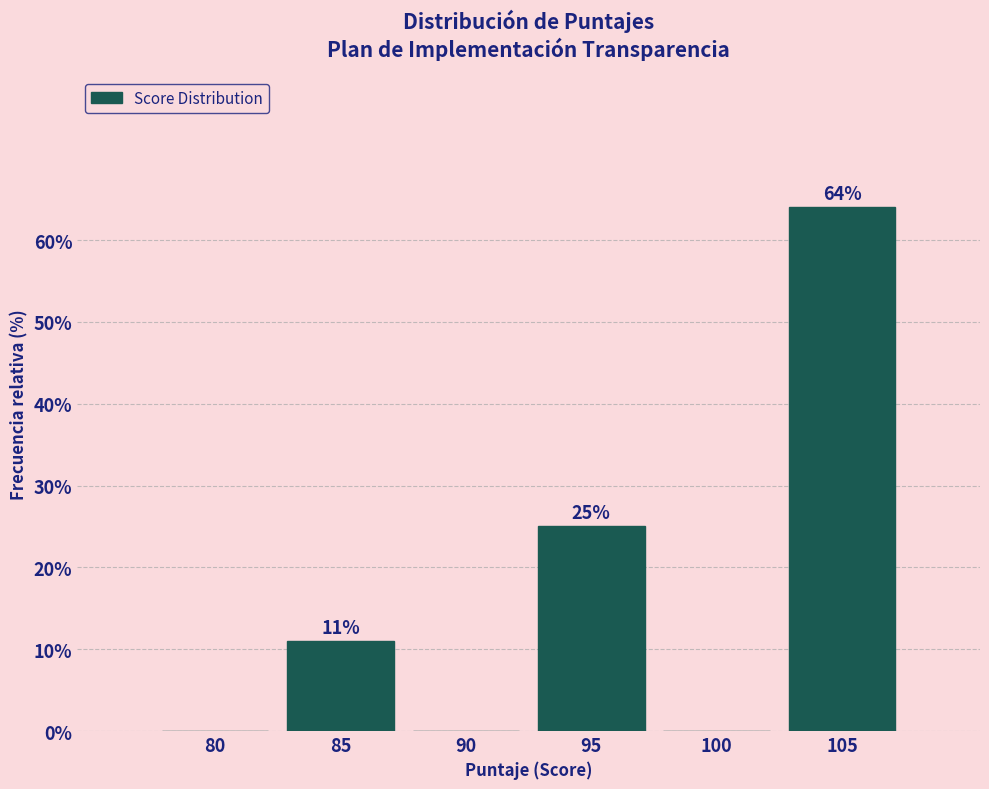

Reading left to right, list all the values displayed in this chart.

80=0	85=11	90=0	95=25	100=0	105=64